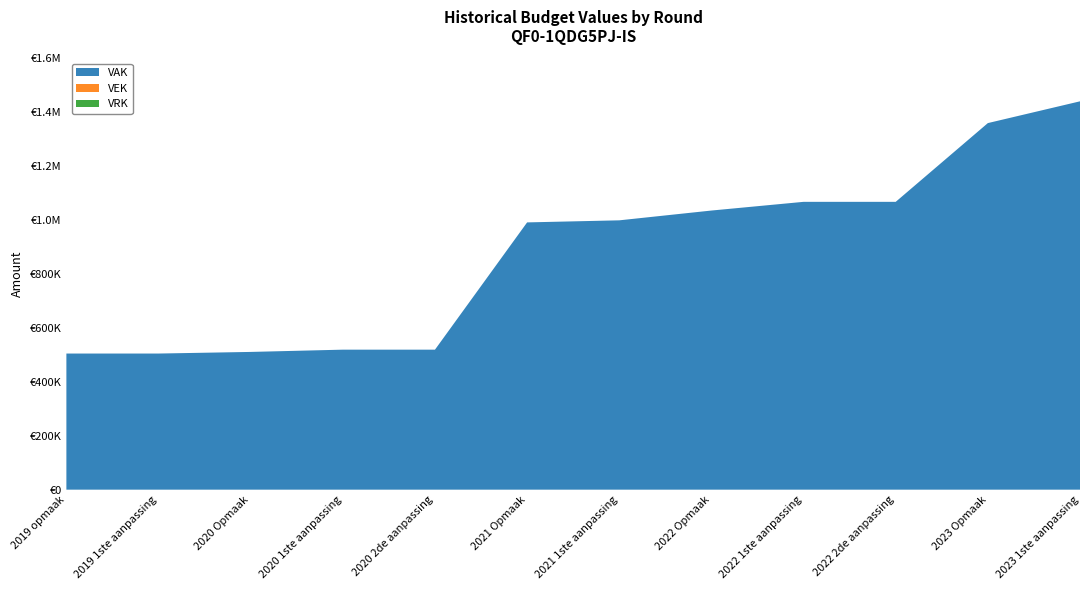

Reading right to left, extract all data points from this chart.

VAK: 2023 1ste aanpassing=1440320	2023 Opmaak=1359587	2022 2de aanpassing=1067512	2022 1ste aanpassing=1067512	2022 Opmaak=1035239	2021 1ste aanpassing=998937	2021 Opmaak=991259	2020 2de aanpassing=519264	2020 1ste aanpassing=519264	2020 Opmaak=510873	2019 1ste aanpassing=504879	2019 opmaak=504879
VEK: 2023 1ste aanpassing=0	2023 Opmaak=0	2022 2de aanpassing=0	2022 1ste aanpassing=0	2022 Opmaak=0	2021 1ste aanpassing=0	2021 Opmaak=0	2020 2de aanpassing=0	2020 1ste aanpassing=0	2020 Opmaak=0	2019 1ste aanpassing=0	2019 opmaak=0
VRK: 2023 1ste aanpassing=0	2023 Opmaak=0	2022 2de aanpassing=0	2022 1ste aanpassing=0	2022 Opmaak=0	2021 1ste aanpassing=0	2021 Opmaak=0	2020 2de aanpassing=0	2020 1ste aanpassing=0	2020 Opmaak=0	2019 1ste aanpassing=0	2019 opmaak=0